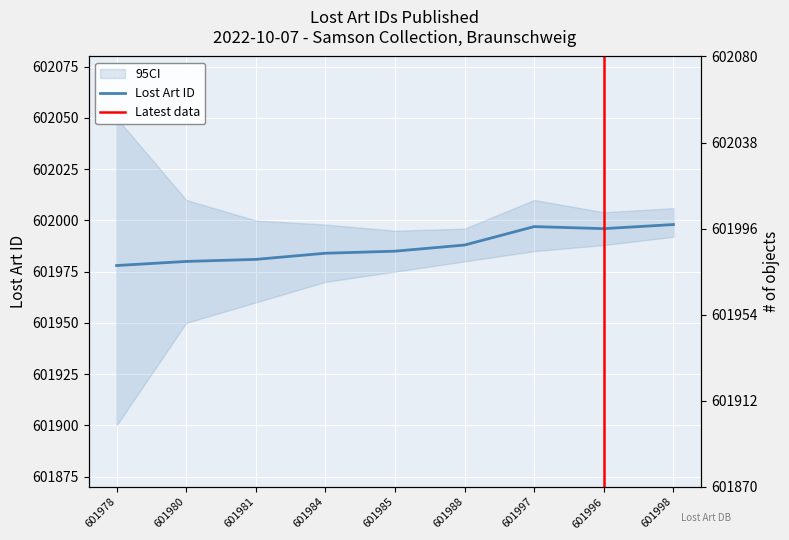

Between 601996 and 601978, which is larger?

601996